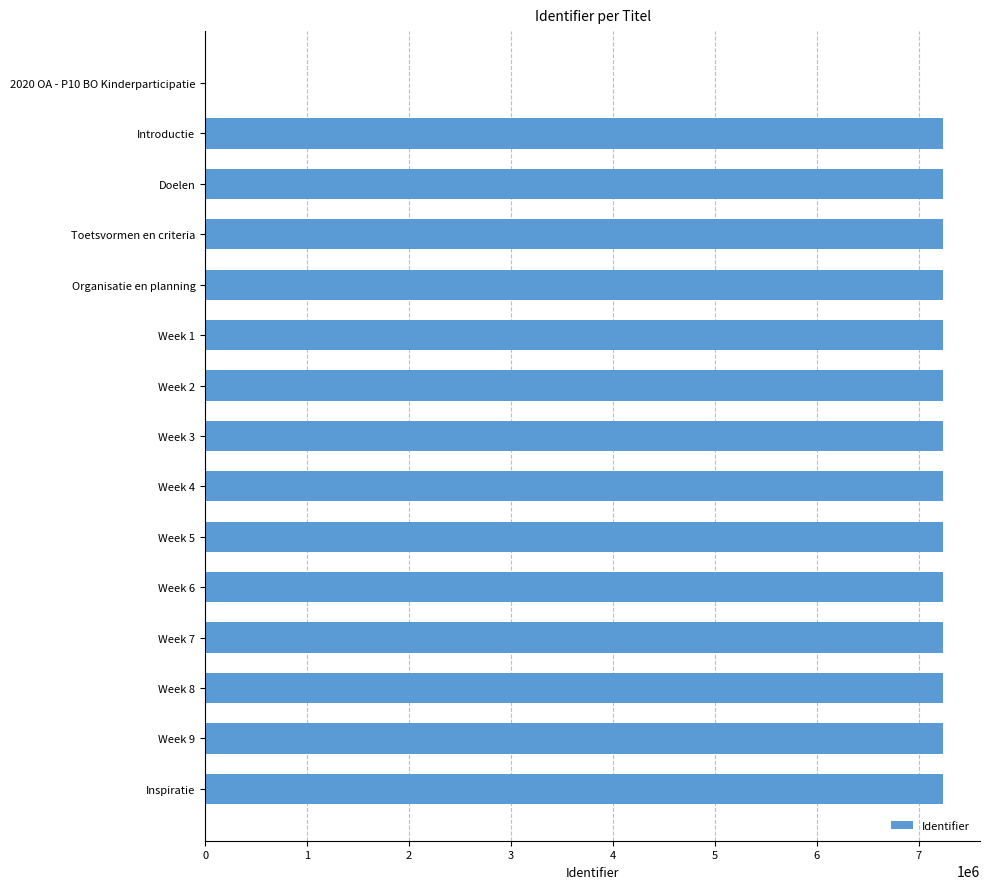

Count the number of data series in this chart.

1